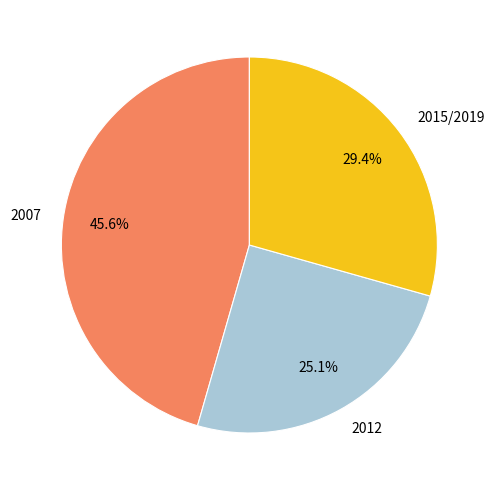

Does any single category account for the majority?

No